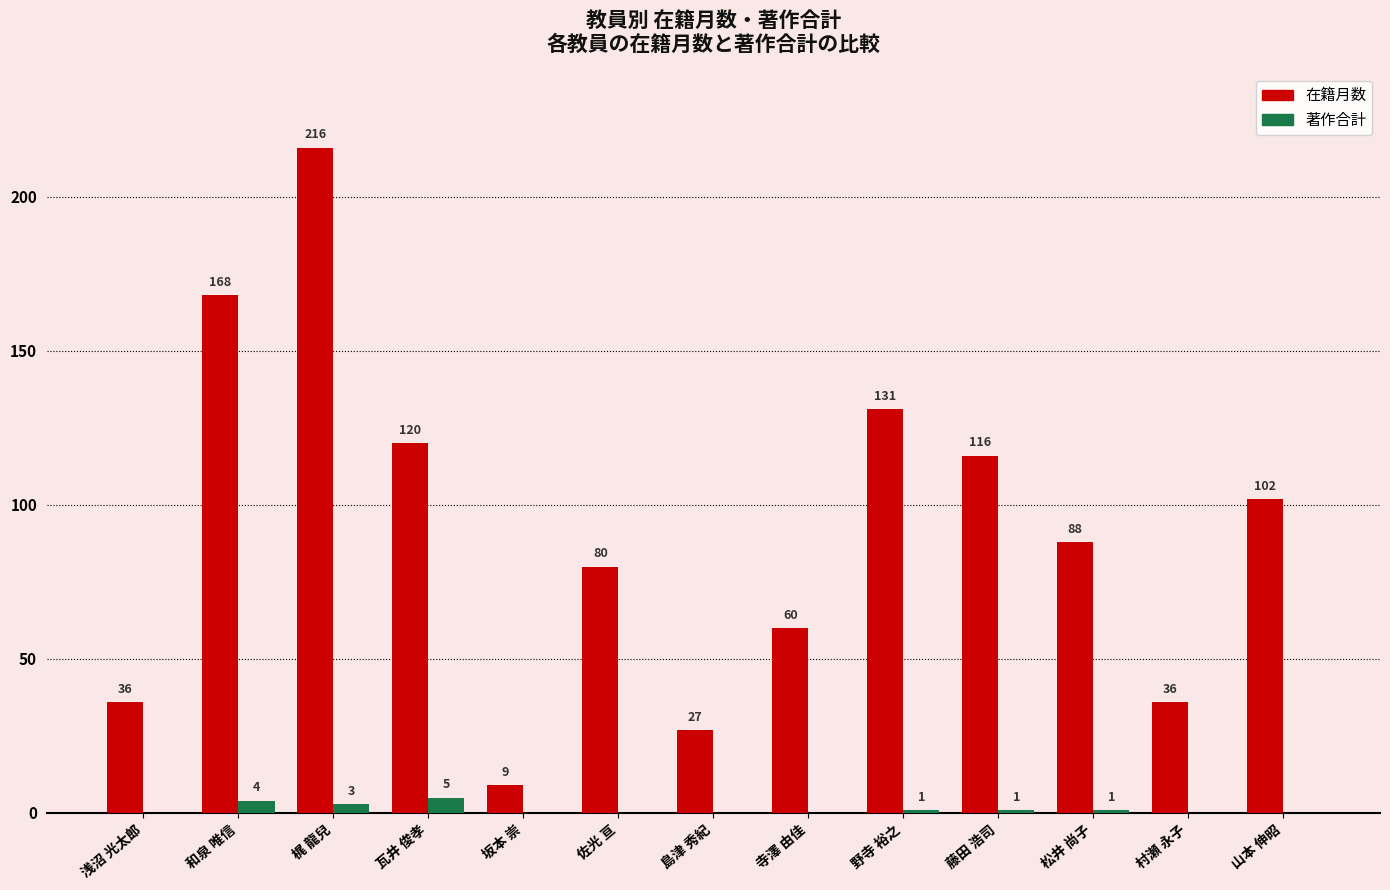

At which label does 在籍月数 reach its peak?

梶 龍兒